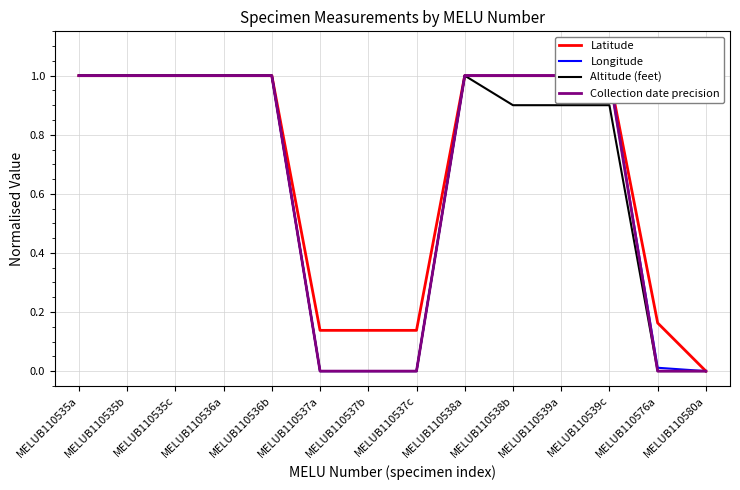

Which series has the largest total across all categories?

Latitude